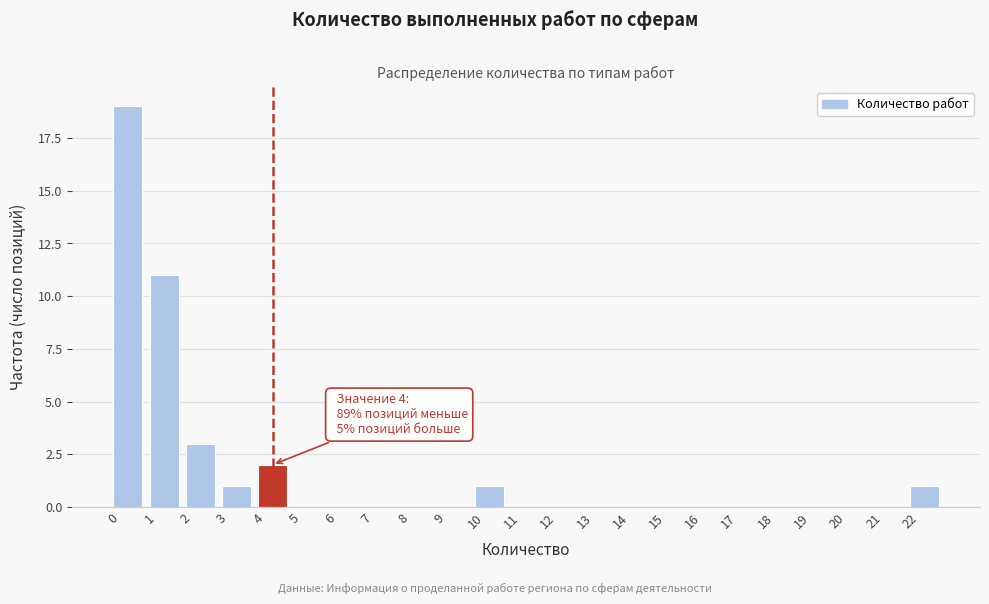

Over which range of the x-axis is the bar tallest?

0 to 1